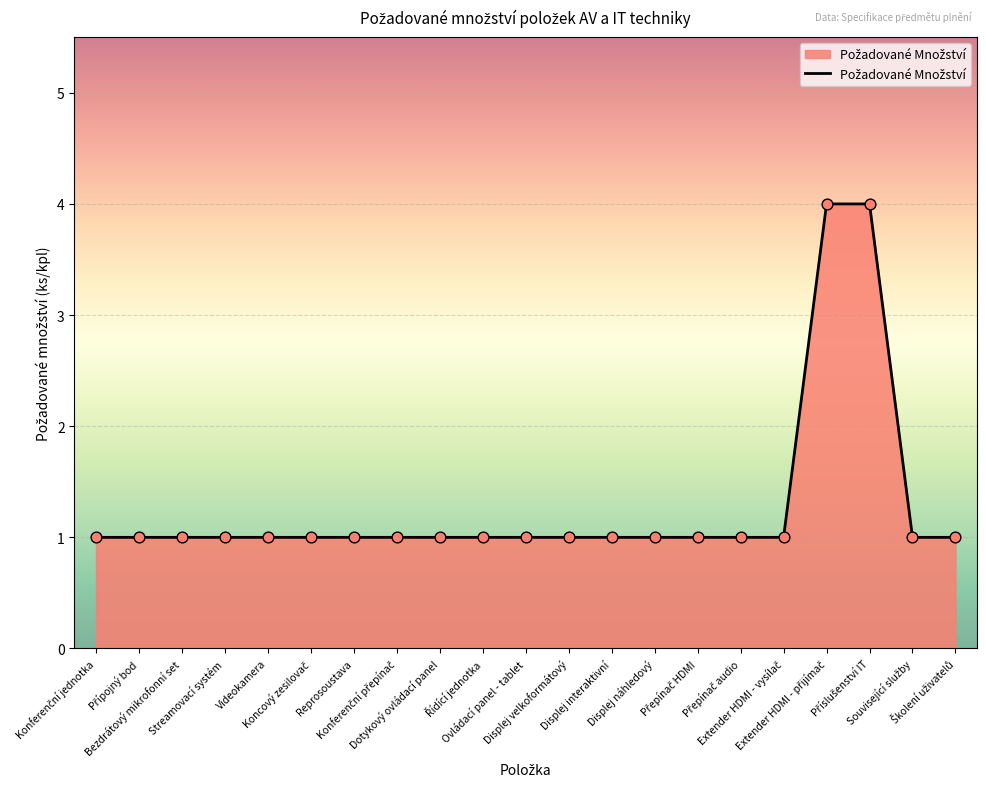

Approximately how many times larger is the value at Ovládací panel - tablet compared to Bezdrátový mikrofonní set?

1.0